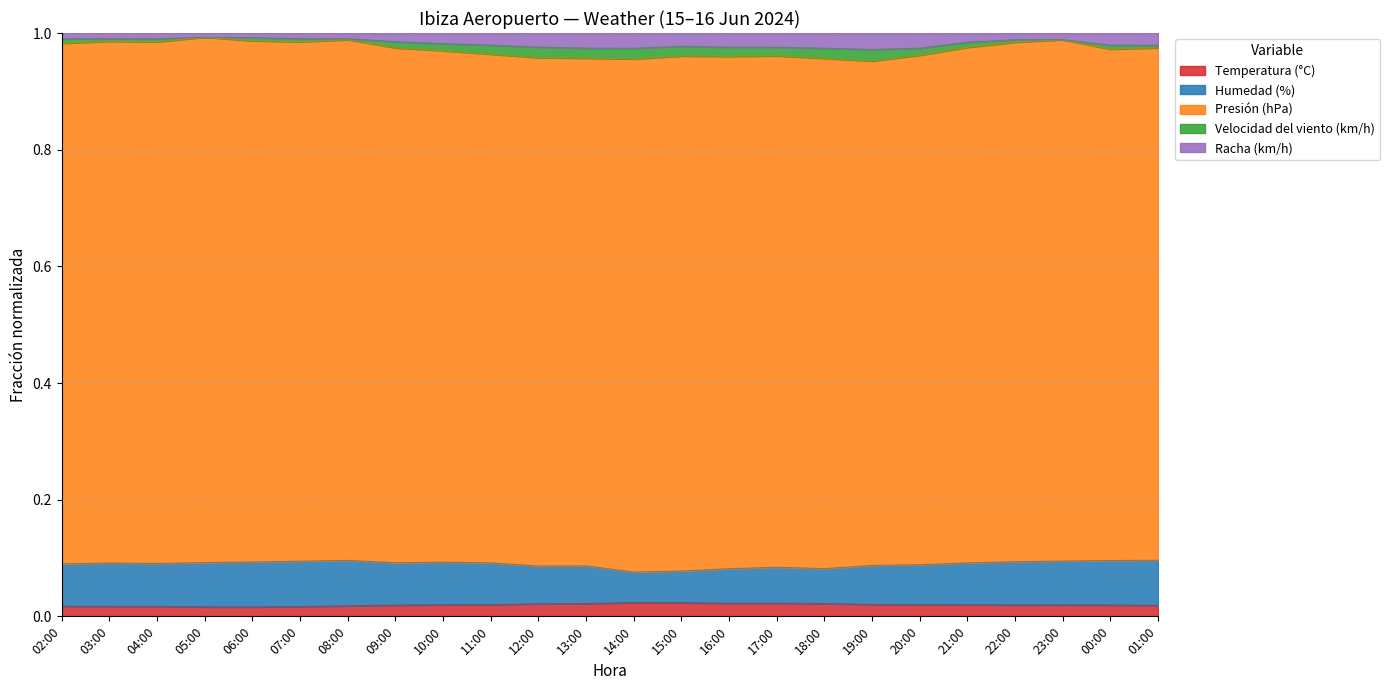

Between 06:00 and 10:00, which series saw the biggest shift?

Racha (km/h)